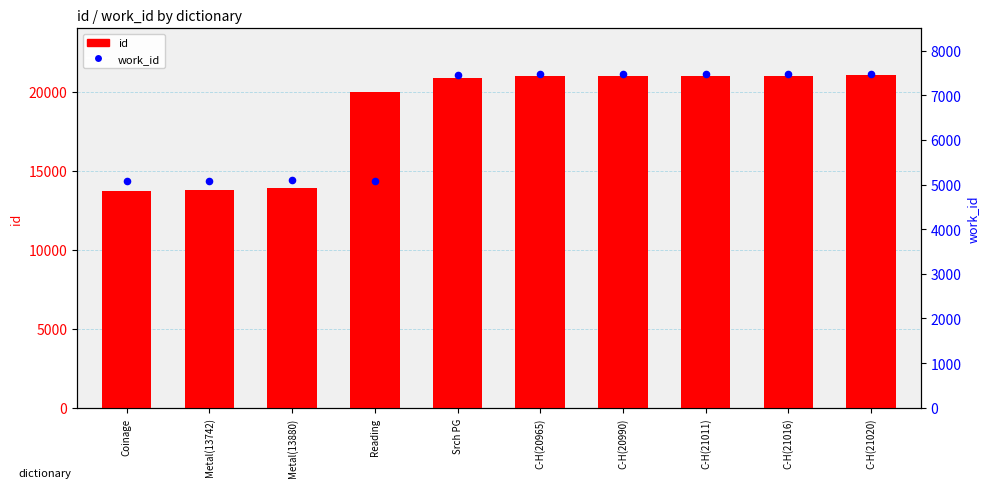

What is the total value across all series at Metal(13880)?

18986